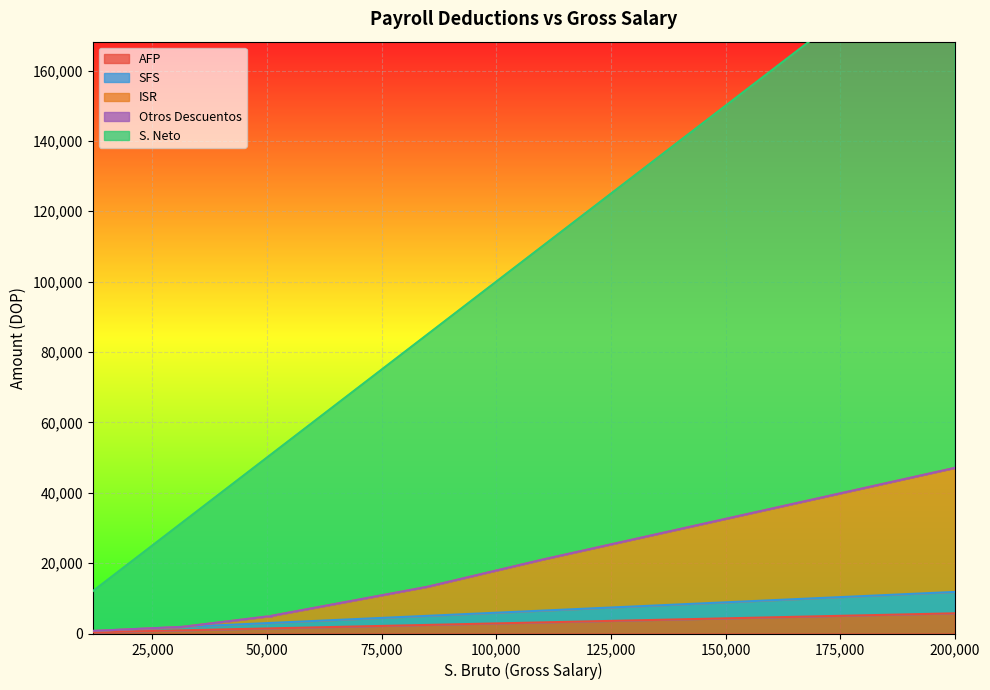

Is it true that AFP equals 176.1 at 15?

False